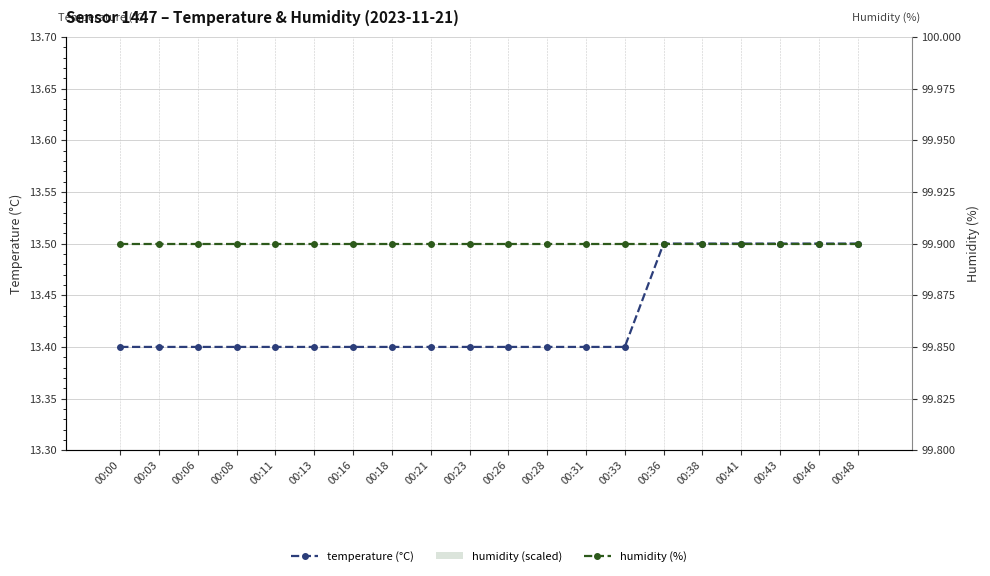

What is the maximum value shown in the chart?

99.9